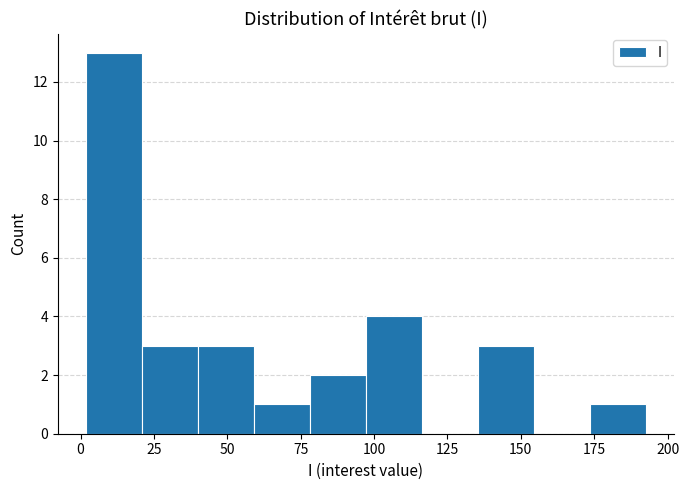

Around what value on the x-axis is the tallest bar? Give the approximate position of its centre, as read against the axis.

10